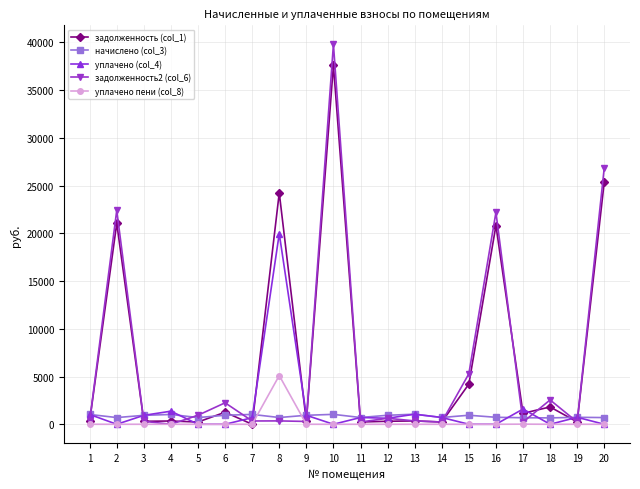

What is the sum of the уплачено (col_4) values at 1 and 3?

1962.1